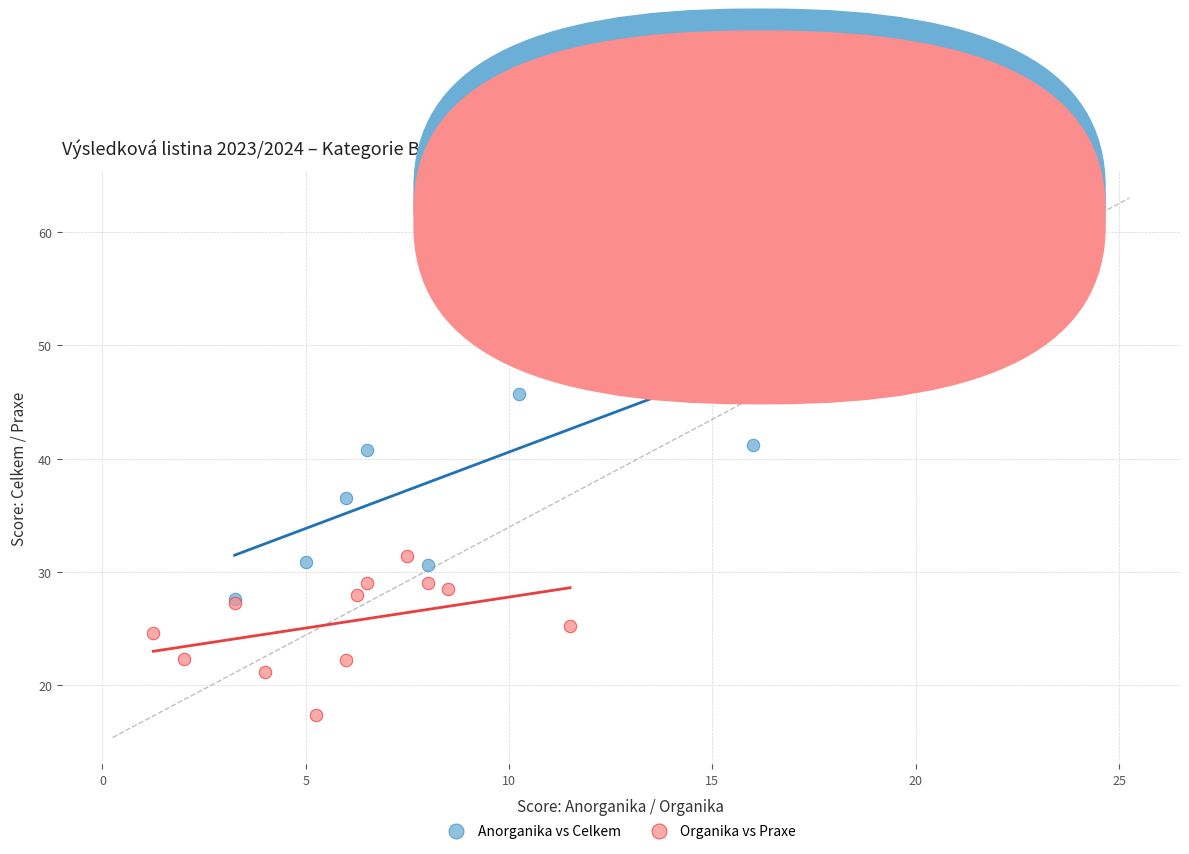

What are all the series names shown in the legend?

Anorganika vs Celkem, Organika vs Praxe